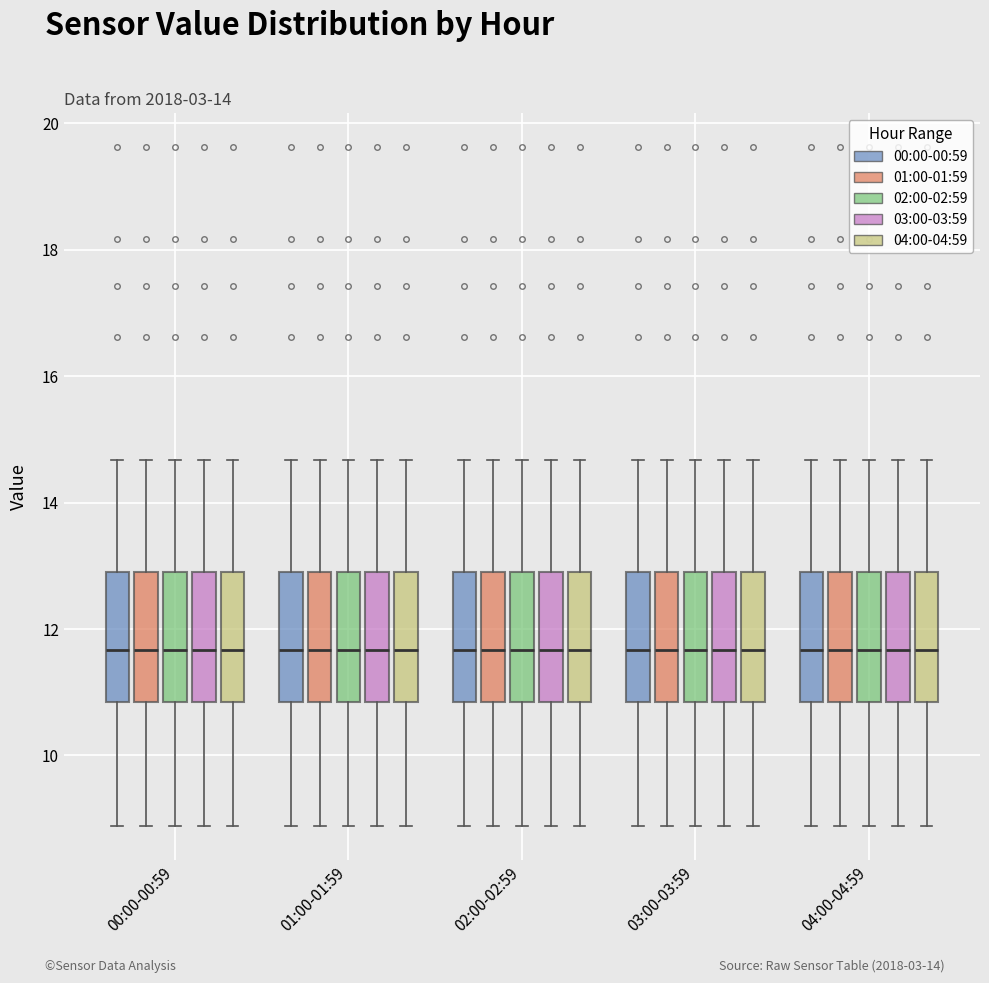

Reading left to right, read every box against the y-axis: the position of its median line, the range the box covers, and the ends of its whiskers. The values are not printed on the chart, so give them approximately, as read against the axis.

00:00-00:59 (00:00-00:59): median 11.6, box 10.8 to 12.8, whiskers 8.8 to 14.6
00:00-00:59 (01:00-01:59): median 11.6, box 10.8 to 12.8, whiskers 8.8 to 14.6
00:00-00:59 (02:00-02:59): median 11.6, box 10.8 to 12.8, whiskers 8.8 to 14.6
00:00-00:59 (03:00-03:59): median 11.6, box 10.8 to 12.8, whiskers 8.8 to 14.6
00:00-00:59 (04:00-04:59): median 11.6, box 10.8 to 12.8, whiskers 8.8 to 14.6
01:00-01:59 (00:00-00:59): median 11.6, box 10.8 to 12.8, whiskers 8.8 to 14.6
01:00-01:59 (01:00-01:59): median 11.6, box 10.8 to 12.8, whiskers 8.8 to 14.6
01:00-01:59 (02:00-02:59): median 11.6, box 10.8 to 12.8, whiskers 8.8 to 14.6
01:00-01:59 (03:00-03:59): median 11.6, box 10.8 to 12.8, whiskers 8.8 to 14.6
01:00-01:59 (04:00-04:59): median 11.6, box 10.8 to 12.8, whiskers 8.8 to 14.6
02:00-02:59 (00:00-00:59): median 11.6, box 10.8 to 12.8, whiskers 8.8 to 14.6
02:00-02:59 (01:00-01:59): median 11.6, box 10.8 to 12.8, whiskers 8.8 to 14.6
02:00-02:59 (02:00-02:59): median 11.6, box 10.8 to 12.8, whiskers 8.8 to 14.6
02:00-02:59 (03:00-03:59): median 11.6, box 10.8 to 12.8, whiskers 8.8 to 14.6
02:00-02:59 (04:00-04:59): median 11.6, box 10.8 to 12.8, whiskers 8.8 to 14.6
03:00-03:59 (00:00-00:59): median 11.6, box 10.8 to 12.8, whiskers 8.8 to 14.6
03:00-03:59 (01:00-01:59): median 11.6, box 10.8 to 12.8, whiskers 8.8 to 14.6
03:00-03:59 (02:00-02:59): median 11.6, box 10.8 to 12.8, whiskers 8.8 to 14.6
03:00-03:59 (03:00-03:59): median 11.6, box 10.8 to 12.8, whiskers 8.8 to 14.6
03:00-03:59 (04:00-04:59): median 11.6, box 10.8 to 12.8, whiskers 8.8 to 14.6
04:00-04:59 (00:00-00:59): median 11.6, box 10.8 to 12.8, whiskers 8.8 to 14.6
04:00-04:59 (01:00-01:59): median 11.6, box 10.8 to 12.8, whiskers 8.8 to 14.6
04:00-04:59 (02:00-02:59): median 11.6, box 10.8 to 12.8, whiskers 8.8 to 14.6
04:00-04:59 (03:00-03:59): median 11.6, box 10.8 to 12.8, whiskers 8.8 to 14.6
04:00-04:59 (04:00-04:59): median 11.6, box 10.8 to 12.8, whiskers 8.8 to 14.6